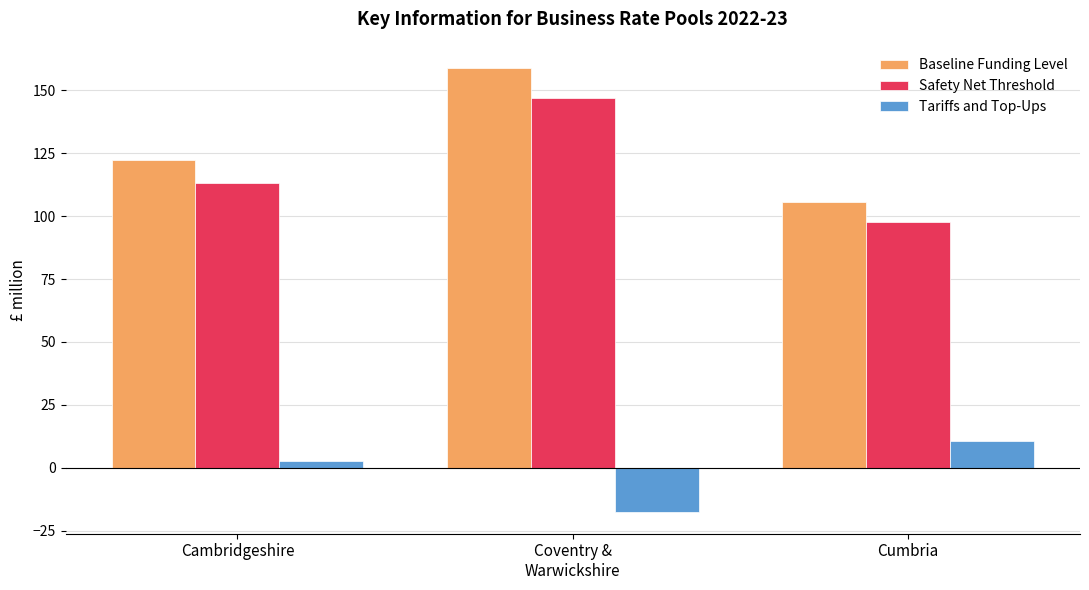

What is the value of the Tariffs and Top-Ups bar at the 2nd from the left?

-17.4